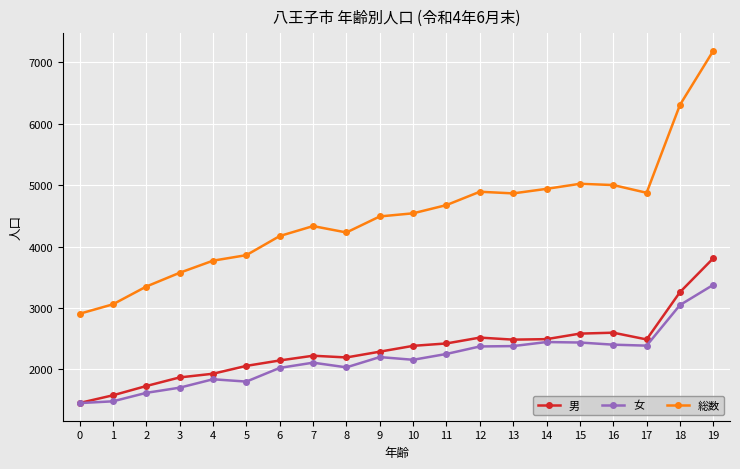

What is the value of the 総数 point at the 2nd from the left?

3060